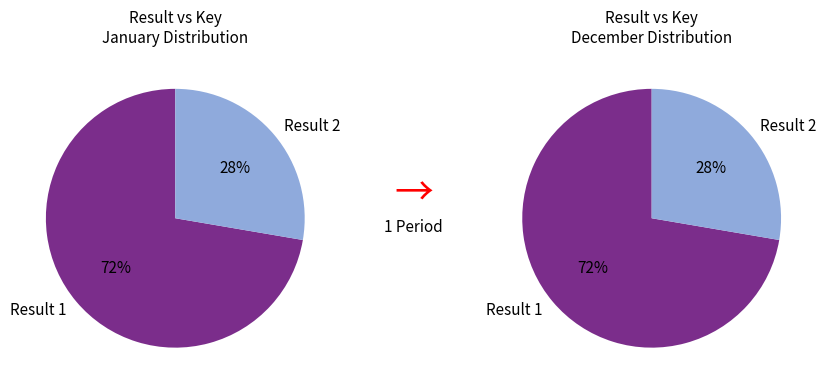

To the nearest percent, what portion does 2 represent?

28%